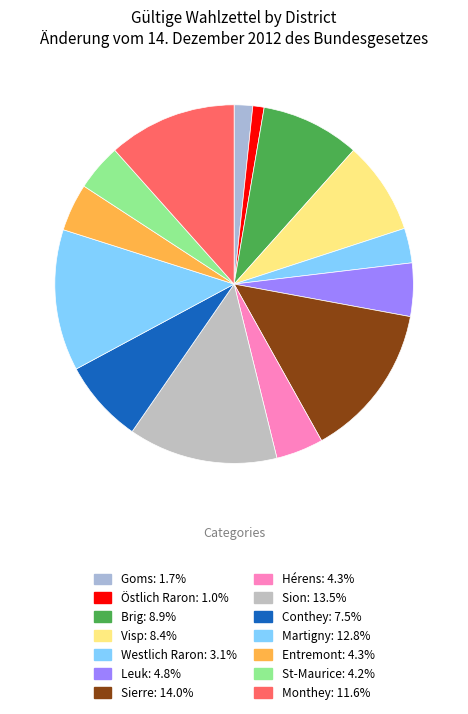

Does Östlich Raron represent more than half of the total?

No